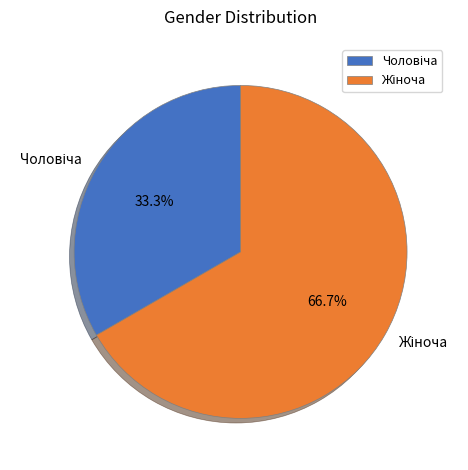

Does any single category account for the majority?

Yes